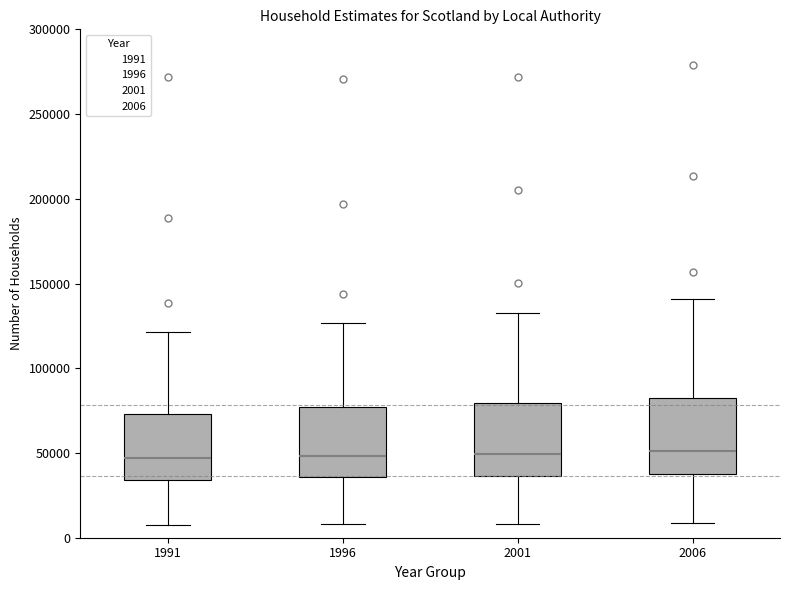

Where is the lower edge of the box at x = 1996 on the y-axis? The values are not printed on the chart, so give them approximately, as read against the axis.

35000